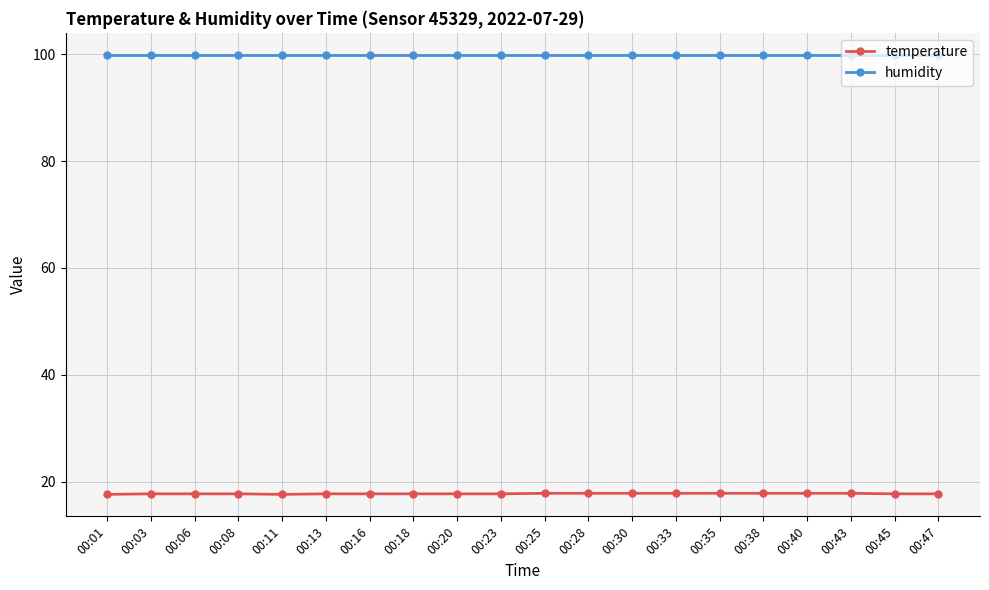

What is the average value of the humidity series?

99.9